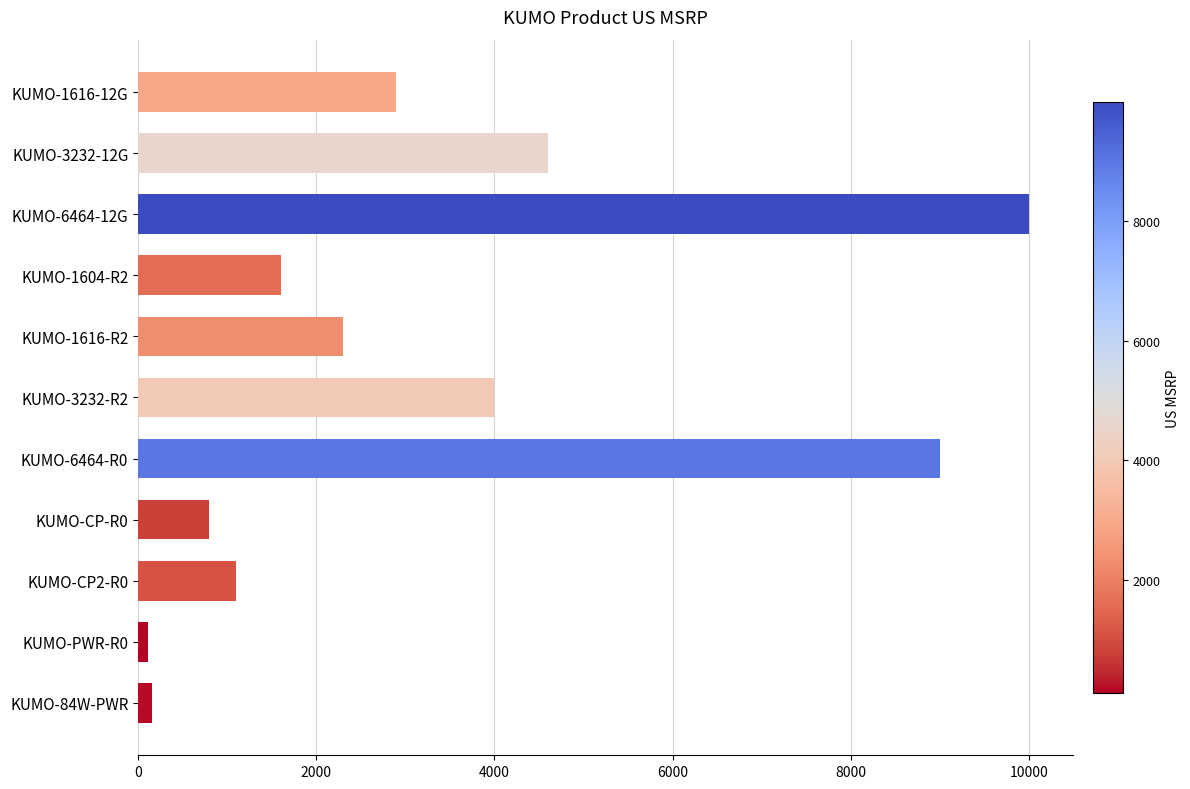

Is it true that the value at KUMO-1616-12G is 2899?

True